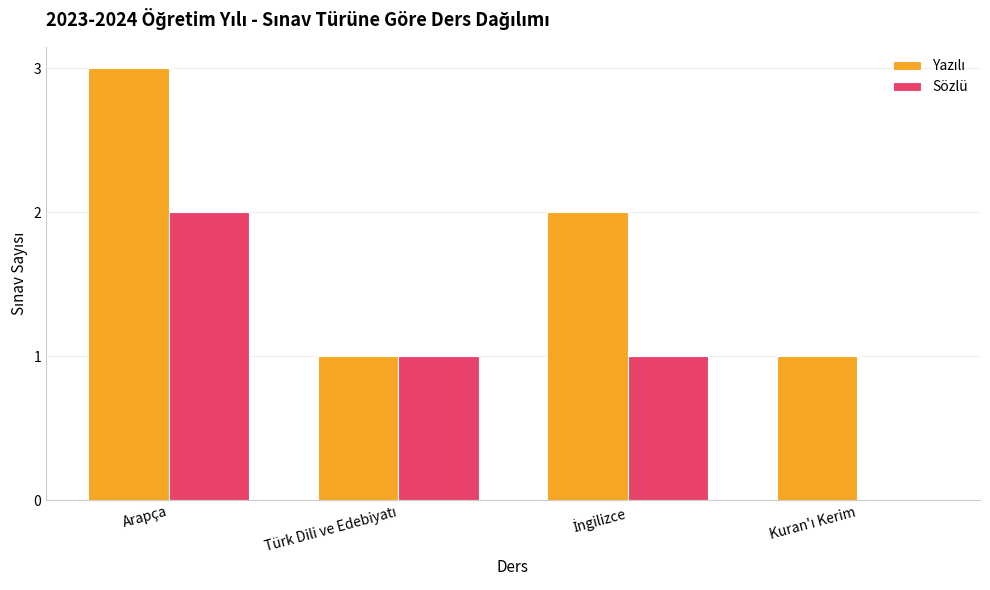

At which category is the sum across all series the highest?

Arapça